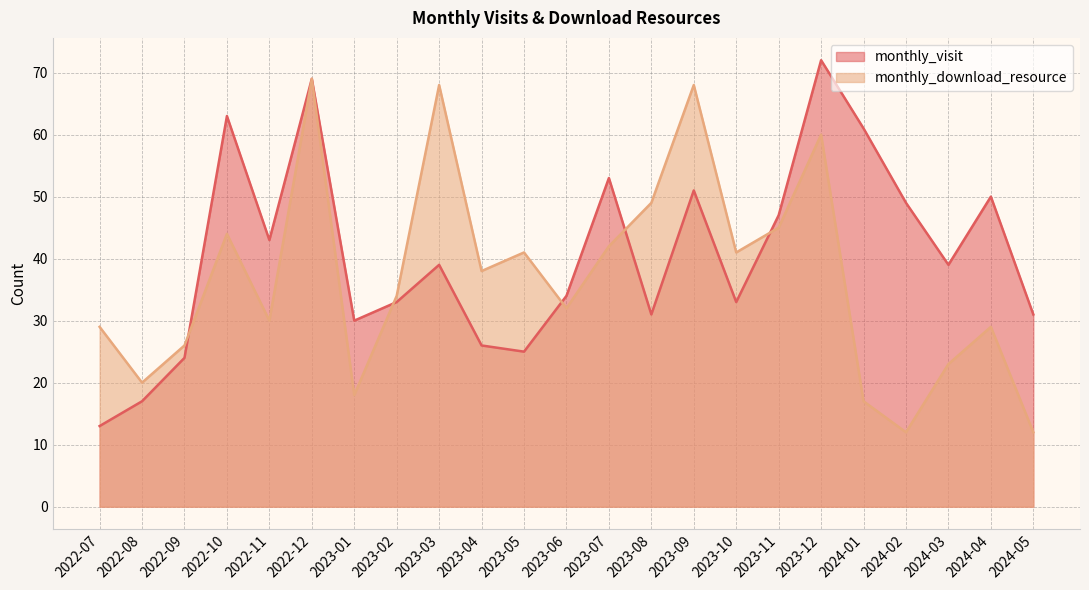

Between which two adjacent categories do monthly_visit and monthly_download_resource first intersect?

2022-09 and 2022-10